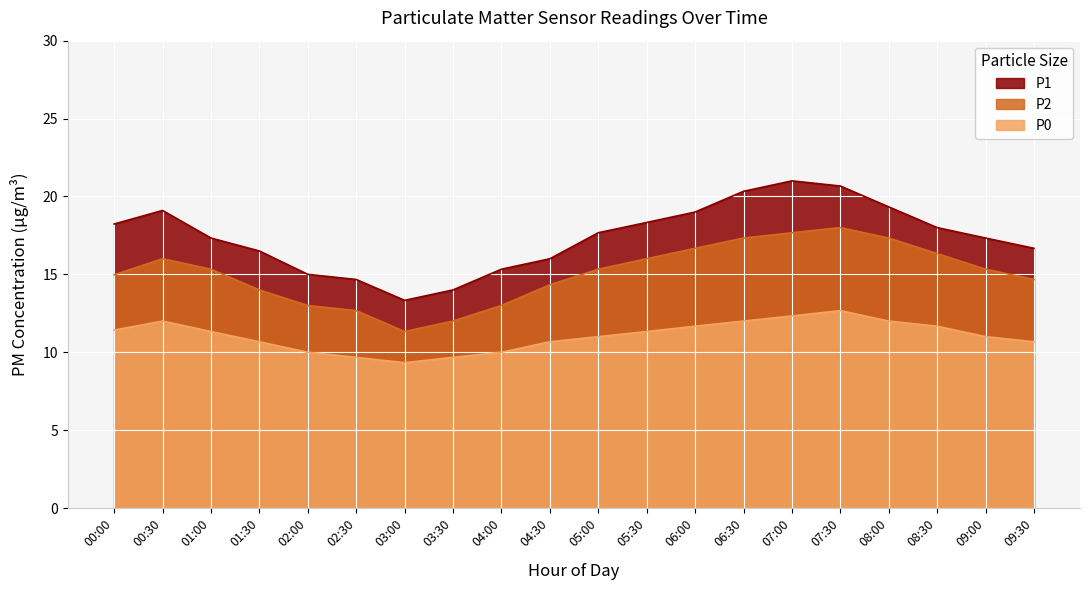

What is the difference between the highest and lowest values at 06:00?

7.3